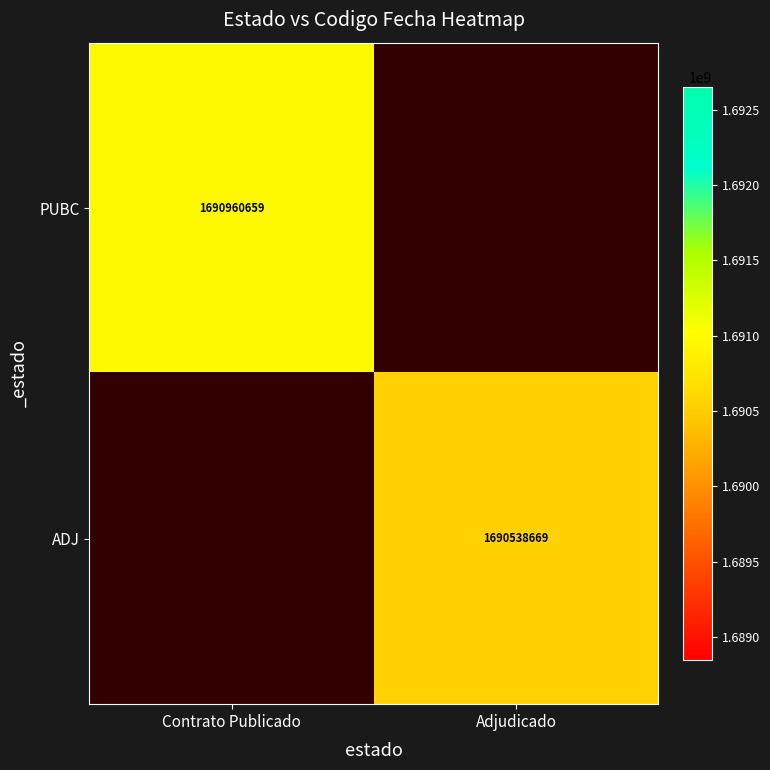

The value of PUBC at Contrato Publicado is 1690960659. True or false?

True